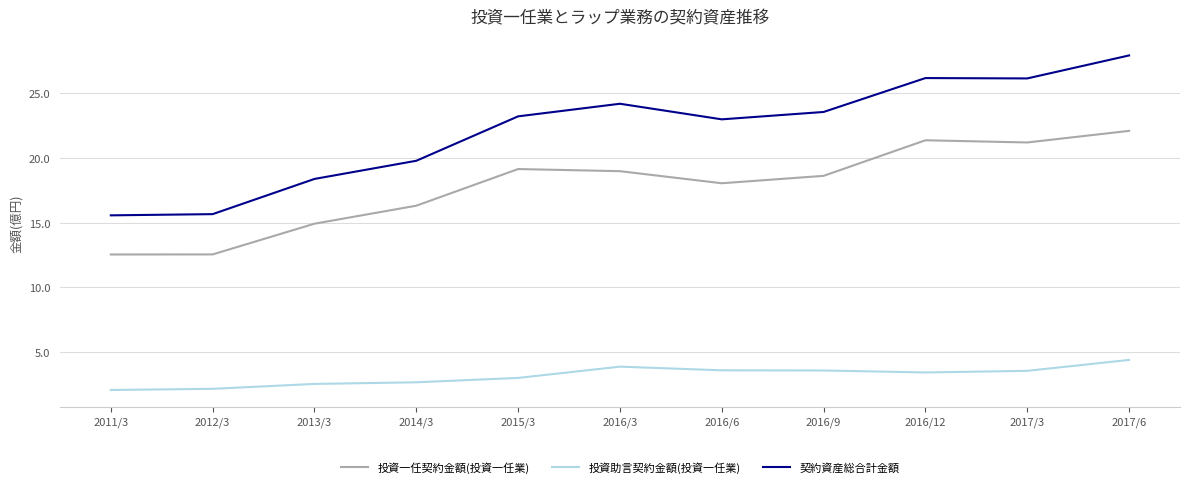

What position from the left is 2017/6?

11